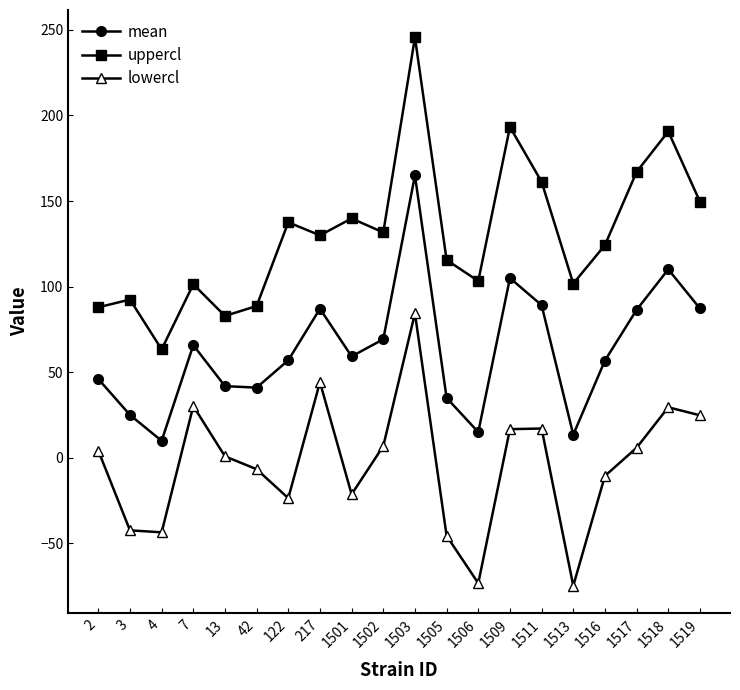

At which label does lowercl first exceed 4?

2